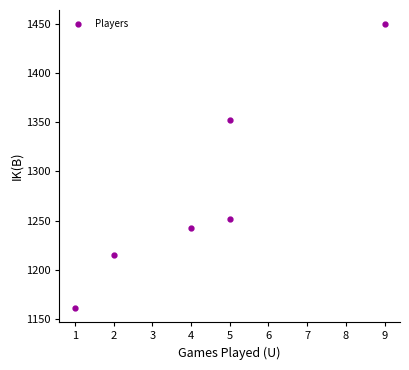

What Y value in the scatter plot is closest to 1305?

1352